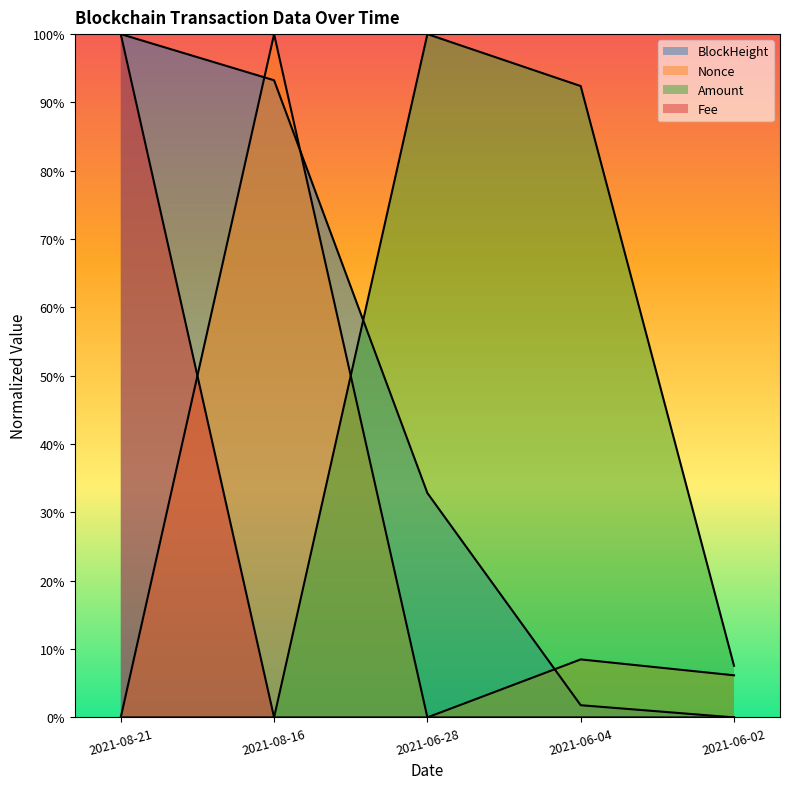

What is the difference between the highest and lowest values at 2021-08-21?

1.0